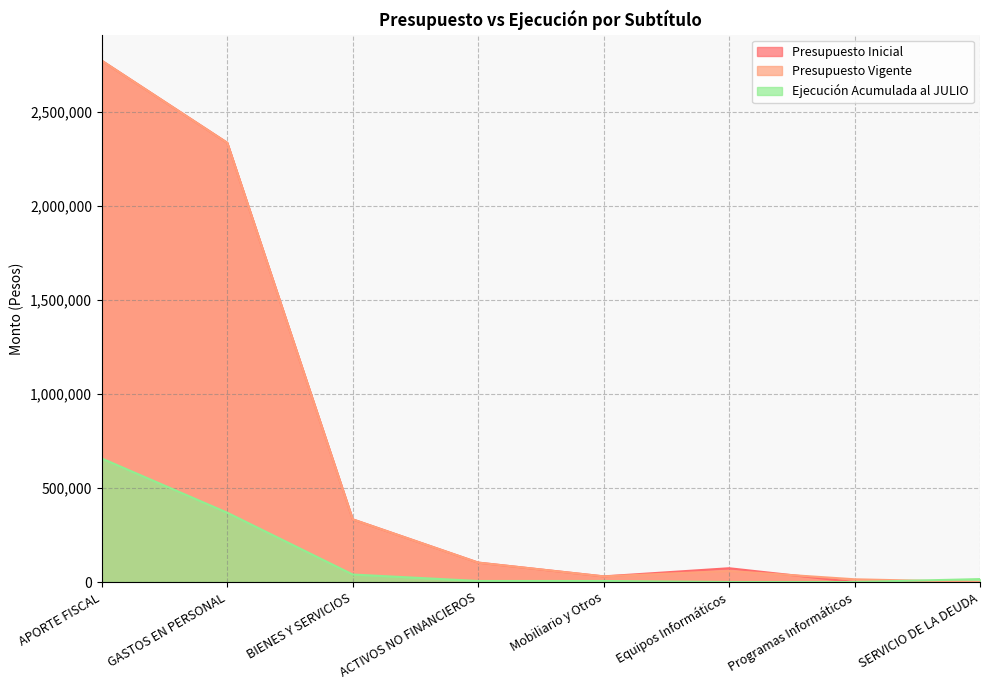

What is the label of the 3rd point from the right?

Equipos Informáticos